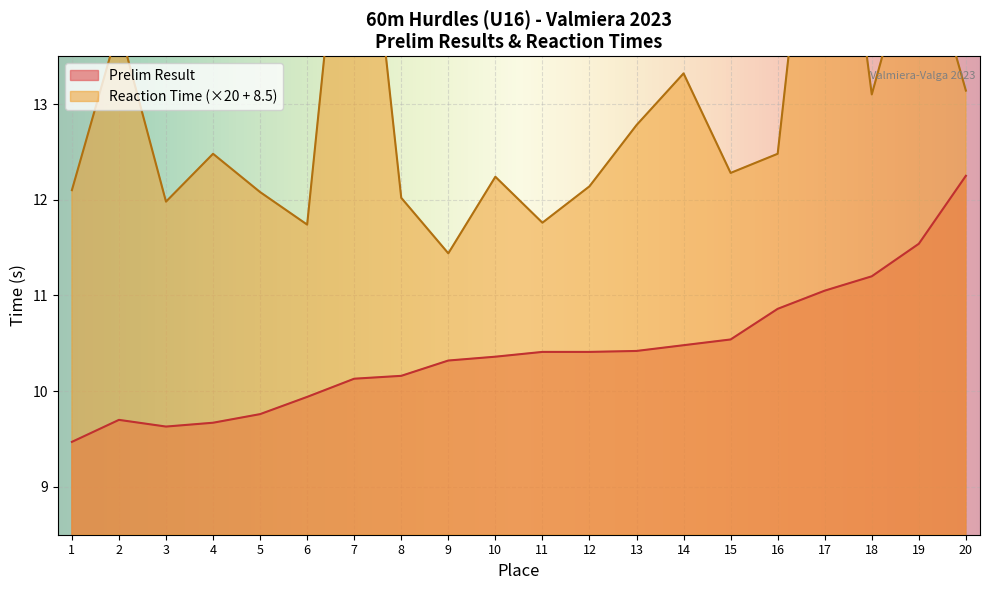

True or false: Prelim Result and Reaction Time cross at least once.

False